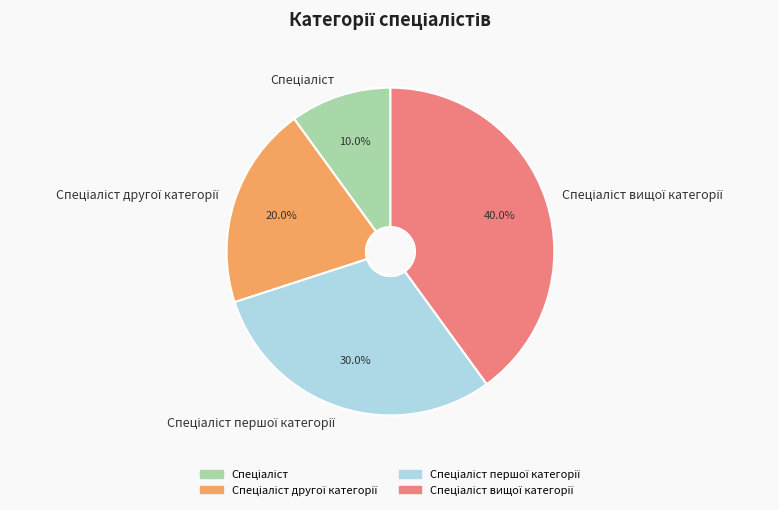

Does any single category account for the majority?

No